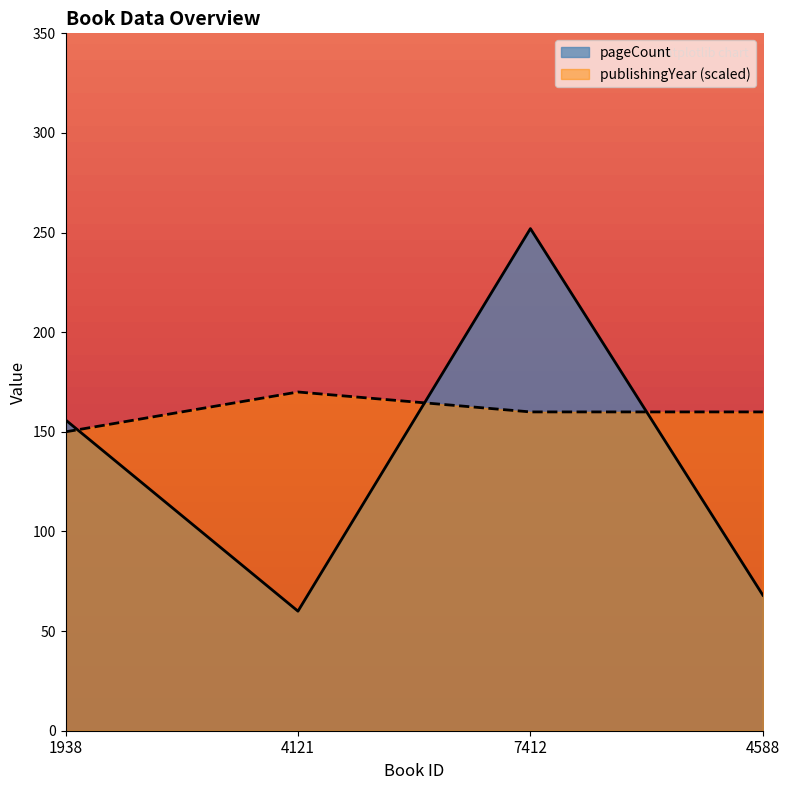

Rank the series by their average value, from lowest to highest.

pageCount, publishingYear (scaled)